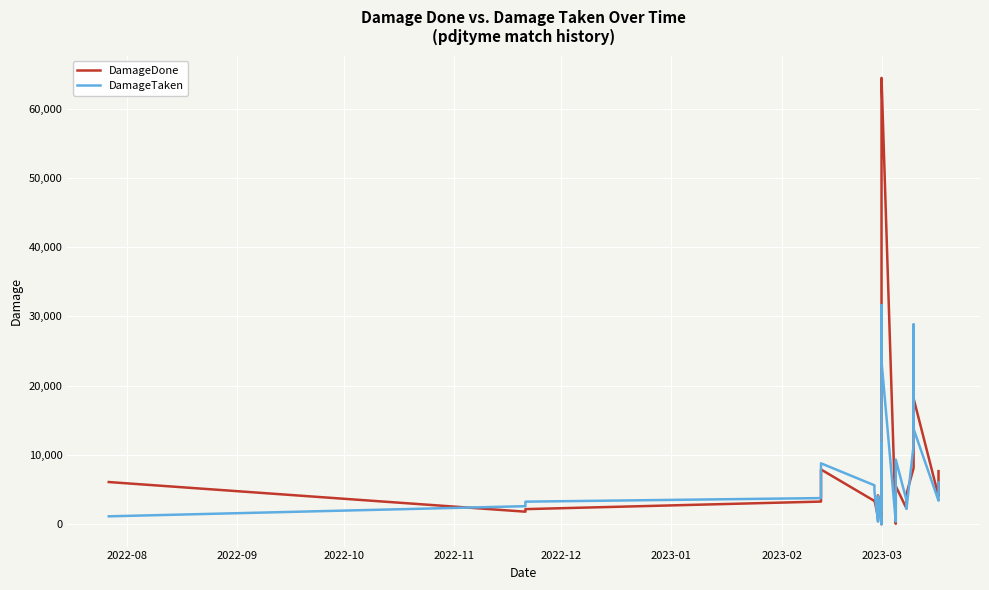

What is the highest value of the DamageTaken series?

31619